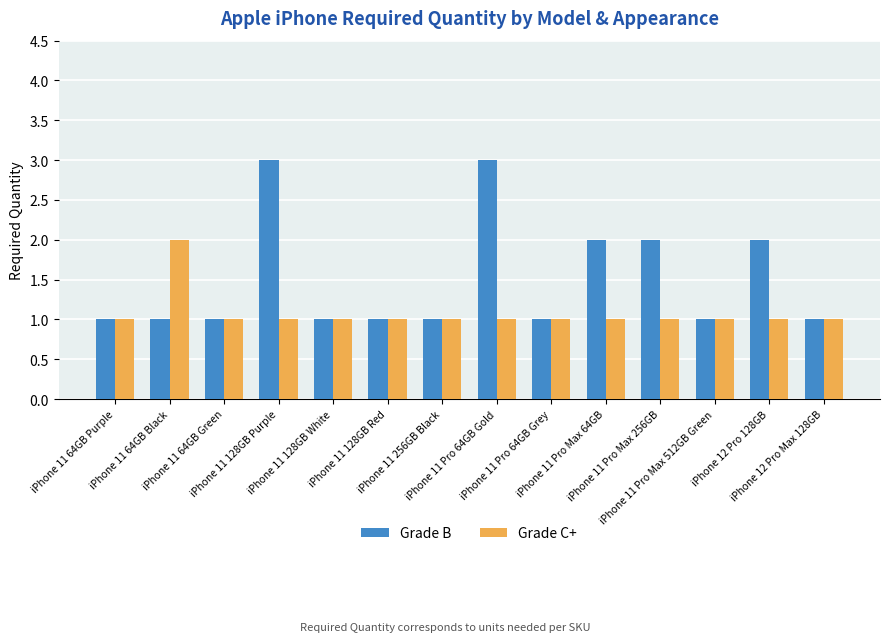

Rank the series by their maximum value, from lowest to highest.

Grade C+, Grade B